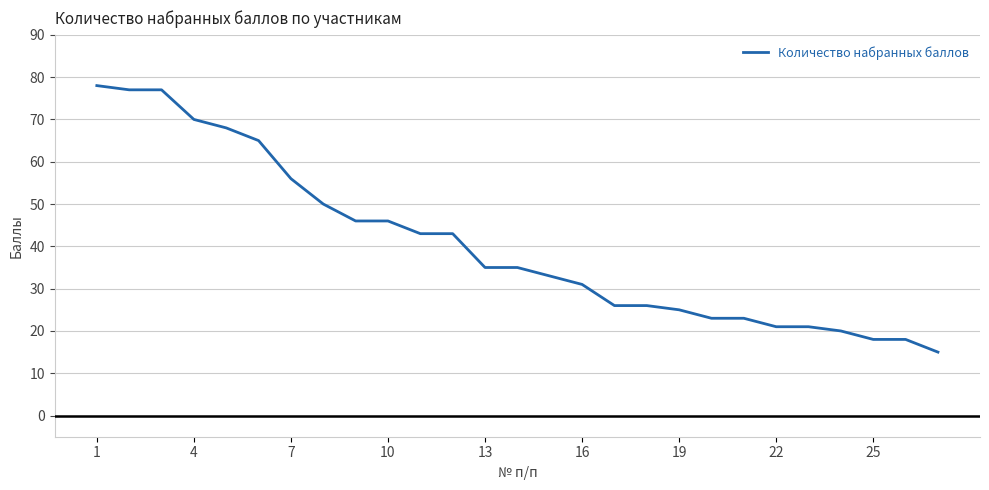

What is the minimum value shown in the chart?

15